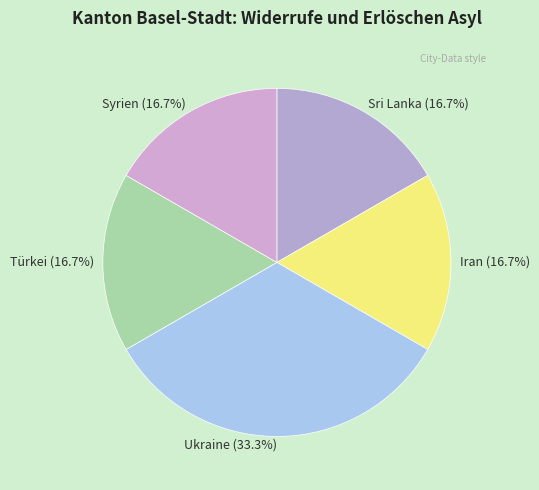

Is Syrien the majority of the pie?

No